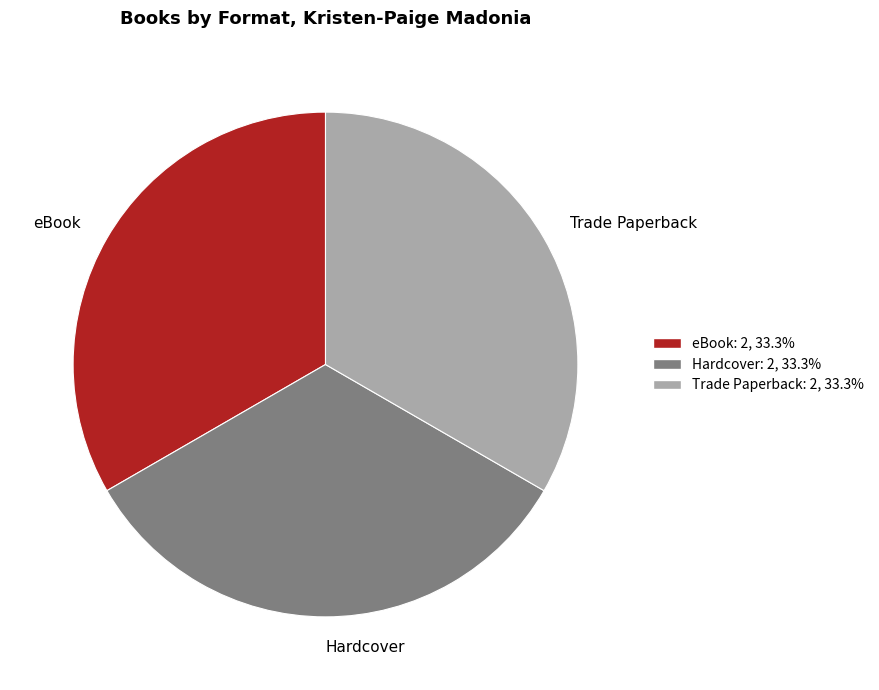

Count the number of slices in the pie.

3